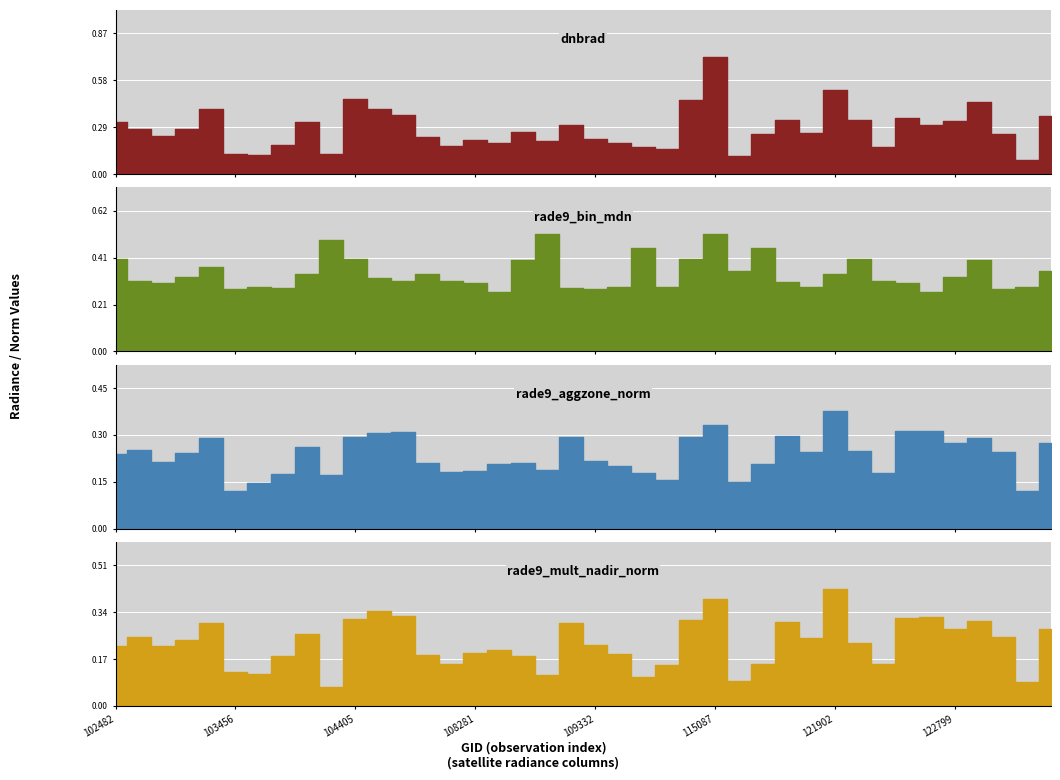

Between which two adjacent categories do rade9_bin_mdn and rade9_mult_nadir_norm first intersect?

104405 and 104414